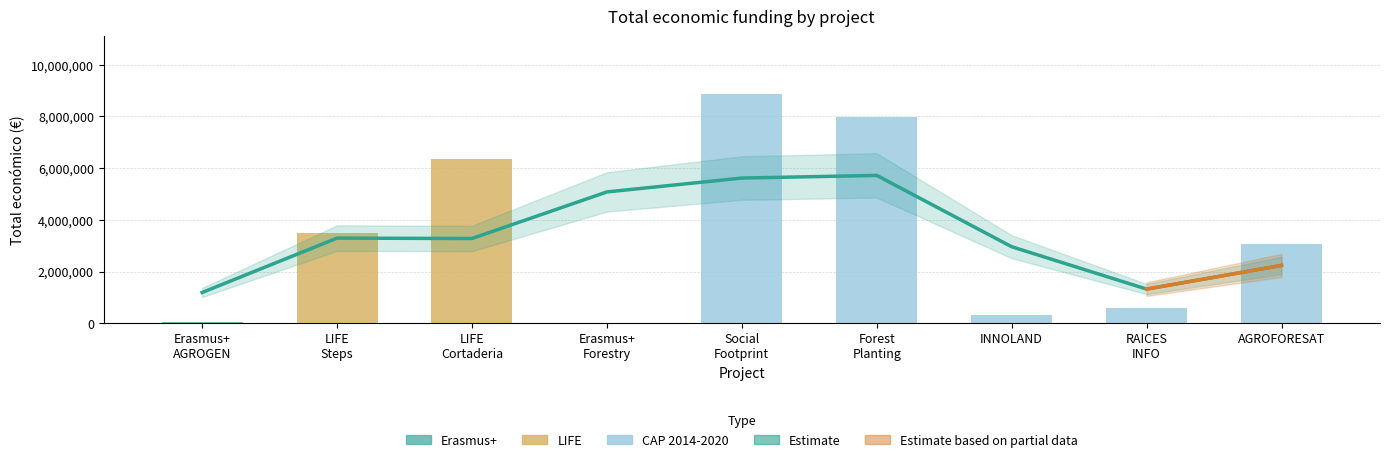

What position from the left is RAICES
INFO?

8